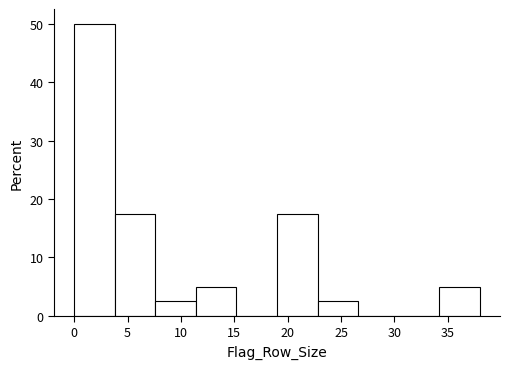

Reading left to right, transcribe this chart: for each bar, give the range it covers on the x-axis and its height. Neither the bar edges nor the heights are printed on the chart, so give them approximately, as read against the axes.

0.0 to 3.8: 50
3.8 to 7.6: 18
7.6 to 11.4: 3
11.4 to 15.2: 5
15.2 to 19.0: 0
19.0 to 22.8: 18
22.8 to 26.6: 3
26.6 to 30.4: 0
30.4 to 34.2: 0
34.2 to 38.0: 5